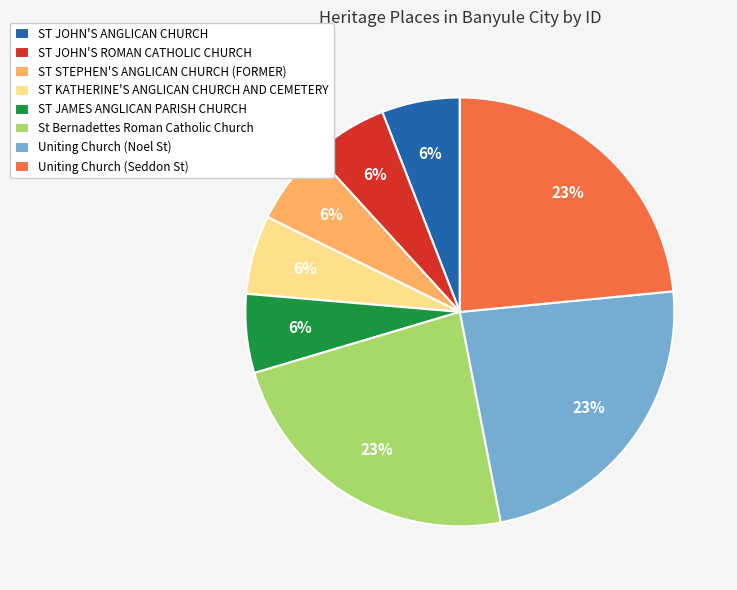

Is it true that ST KATHERINE'S ANGLICAN CHURCH AND CEMETERY is 11% of the pie?

False